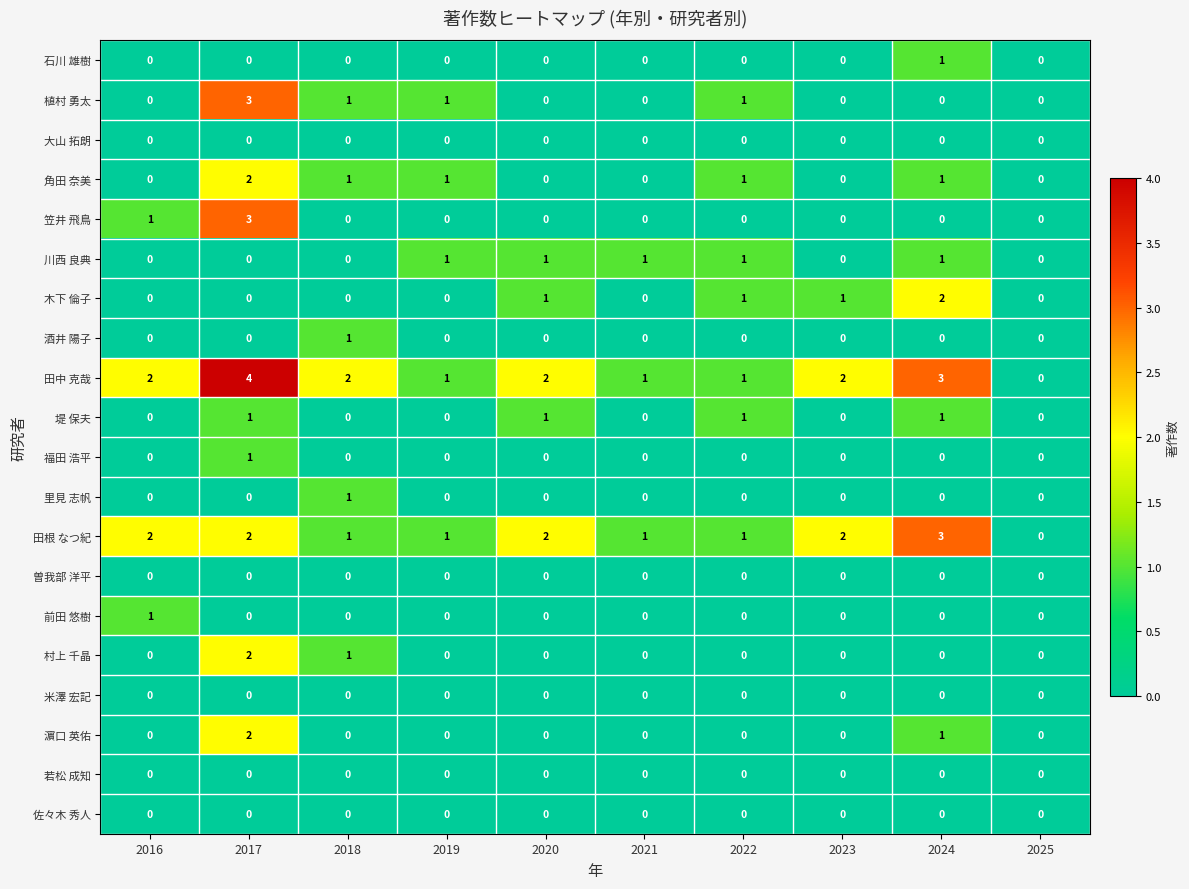

How many 石川 雄樹 values are between 0 and 1?

10